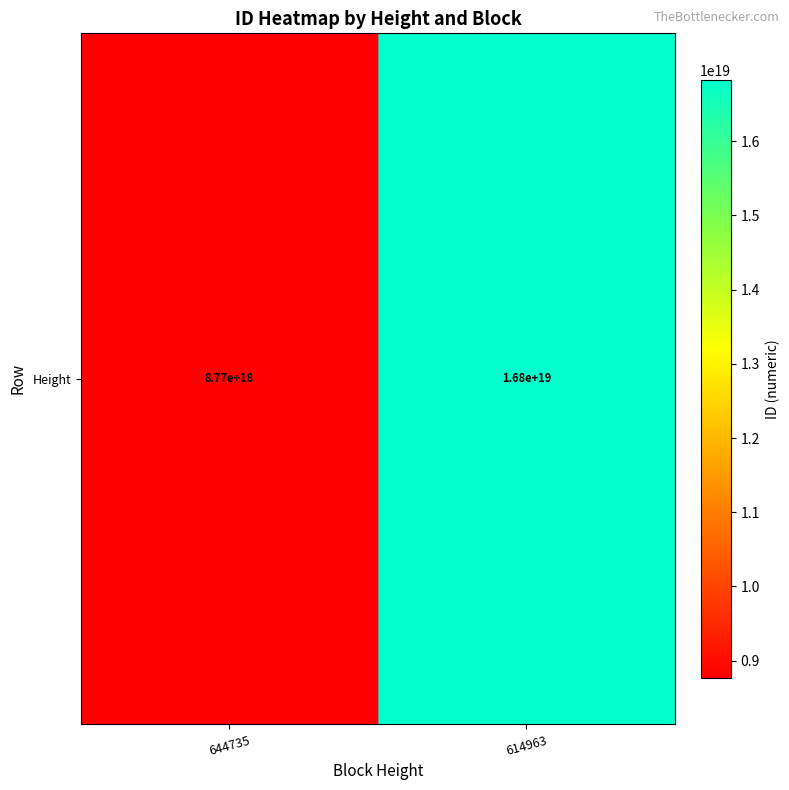

What is the difference between the values at 614963 and 644735?

8058261375713849344